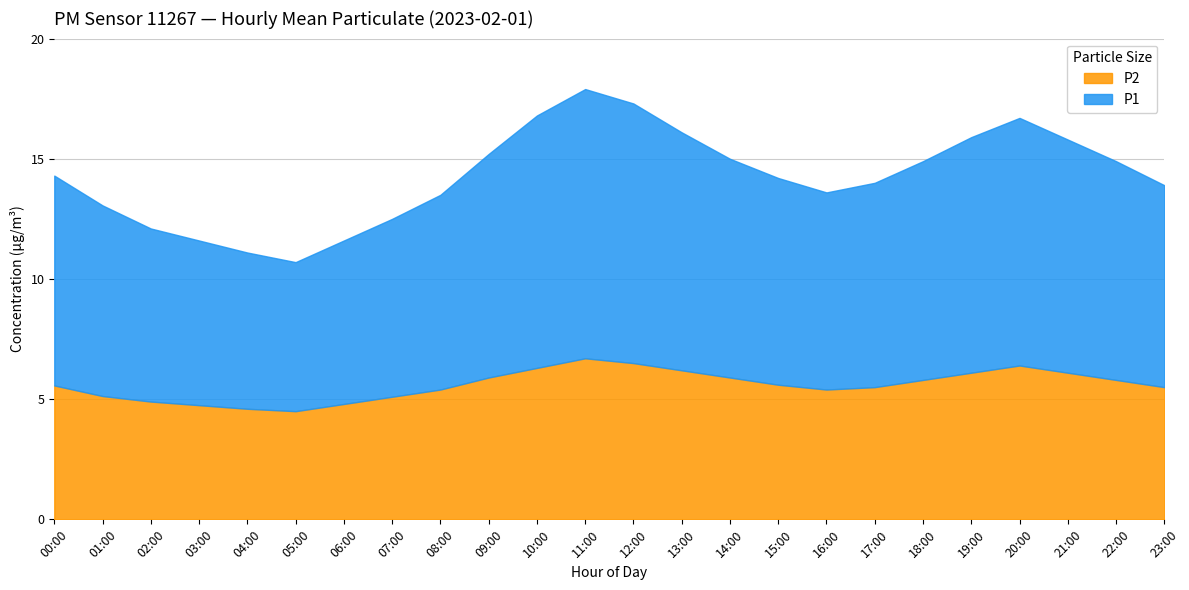

List the labels in order of P2 value, smallest first.

05:00, 04:00, 03:00, 06:00, 02:00, 07:00, 01:00, 08:00, 16:00, 17:00, 23:00, 00:00, 15:00, 18:00, 22:00, 09:00, 14:00, 19:00, 21:00, 13:00, 10:00, 20:00, 12:00, 11:00